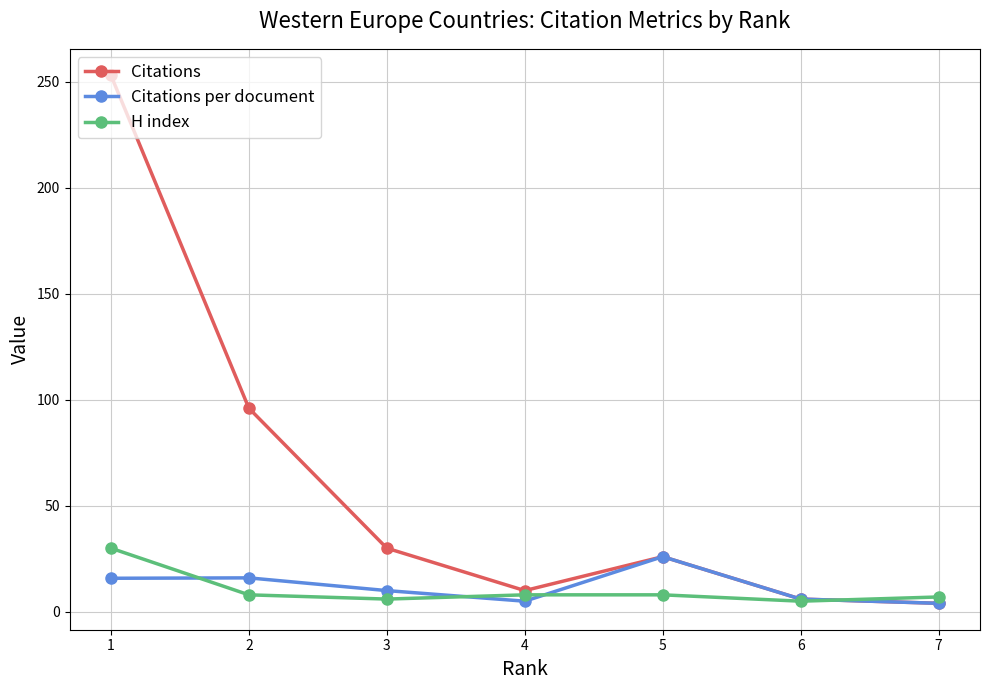

What is the total value across all series at 4?

23.0